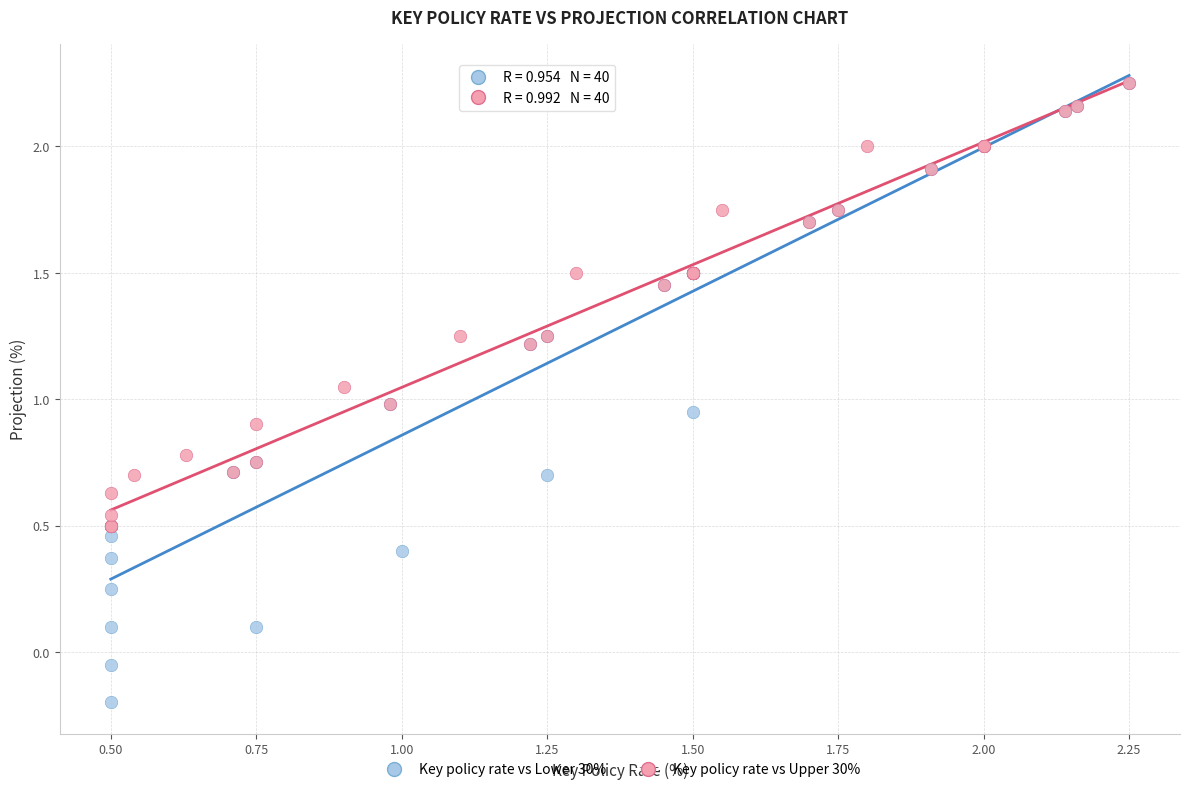

Which series contains the lowest Y value?

Key policy rate vs Lower 30%